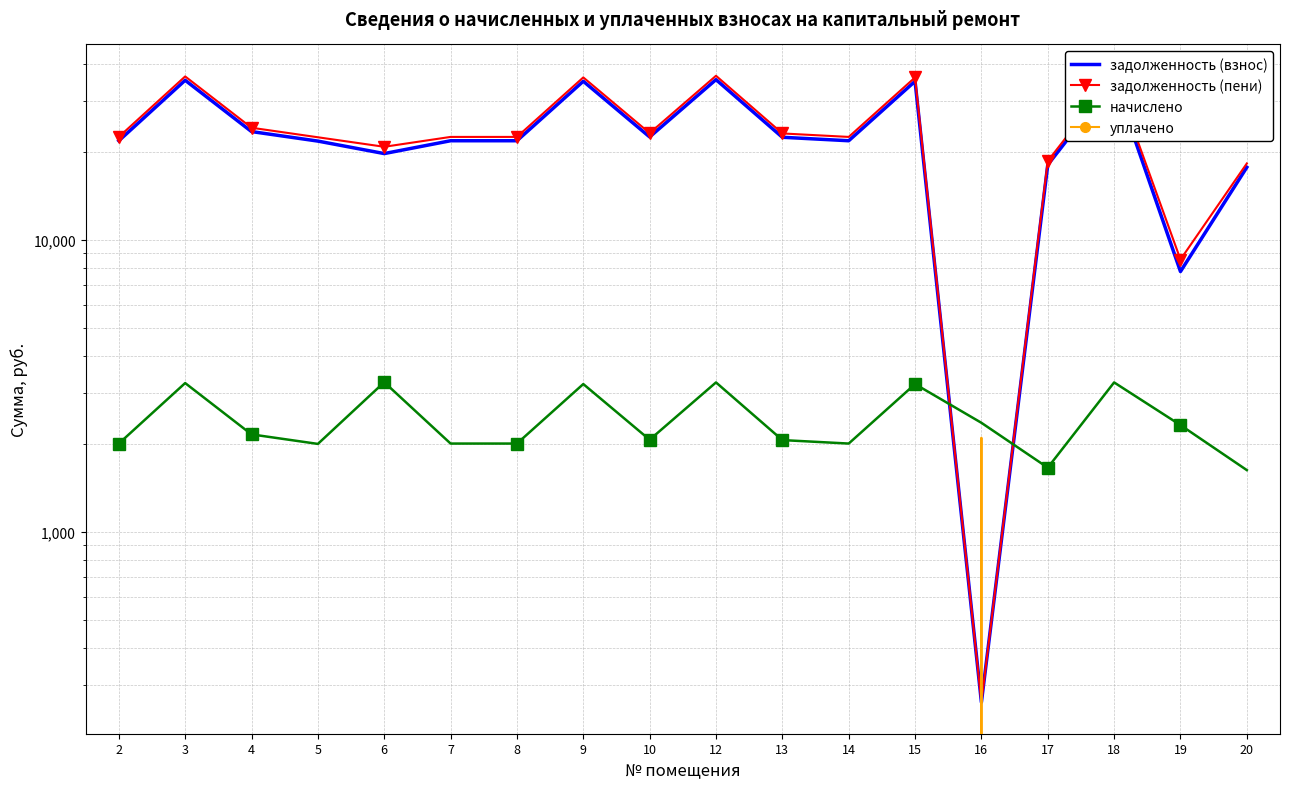

Where do уплачено and задолженность (взнос) first cross each other?

15 and 16